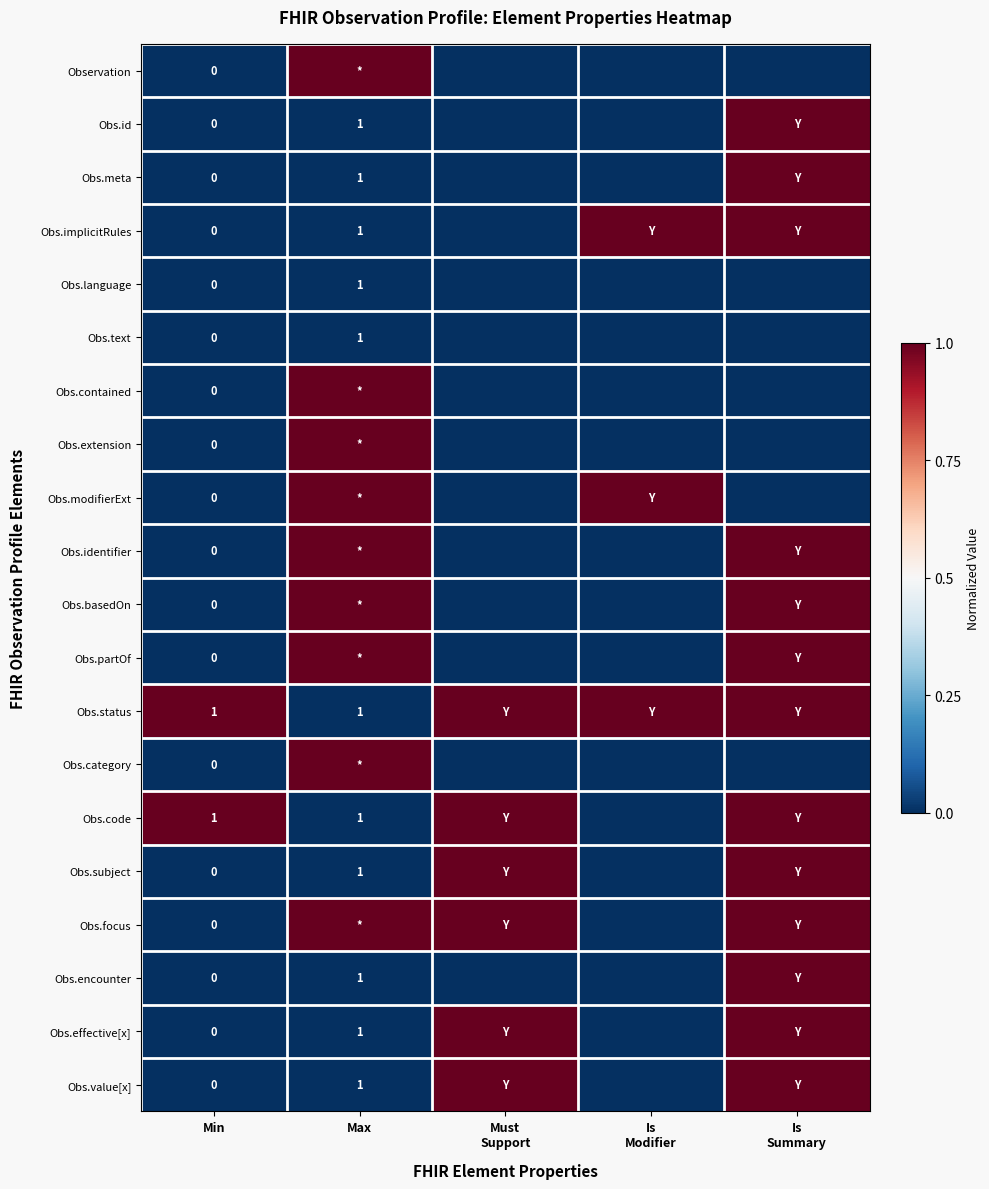

At how many categories does at least one series exceed 0?

5